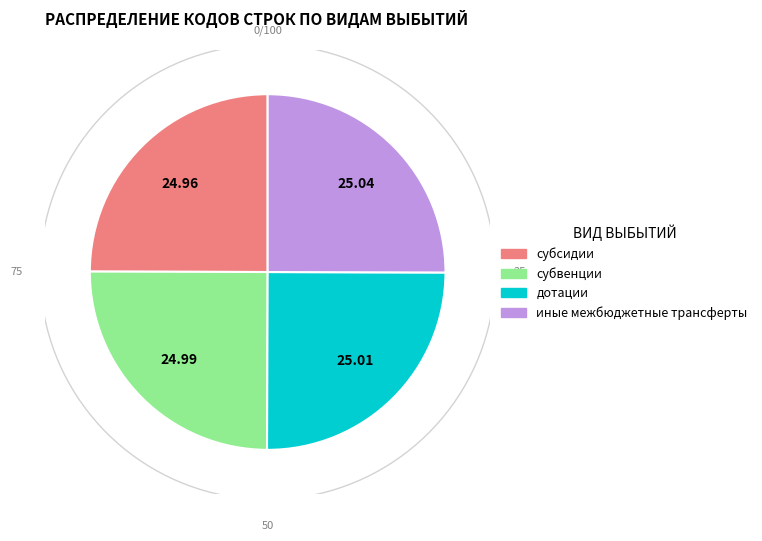

What percentage is the дотации slice, to the nearest percent?

25%